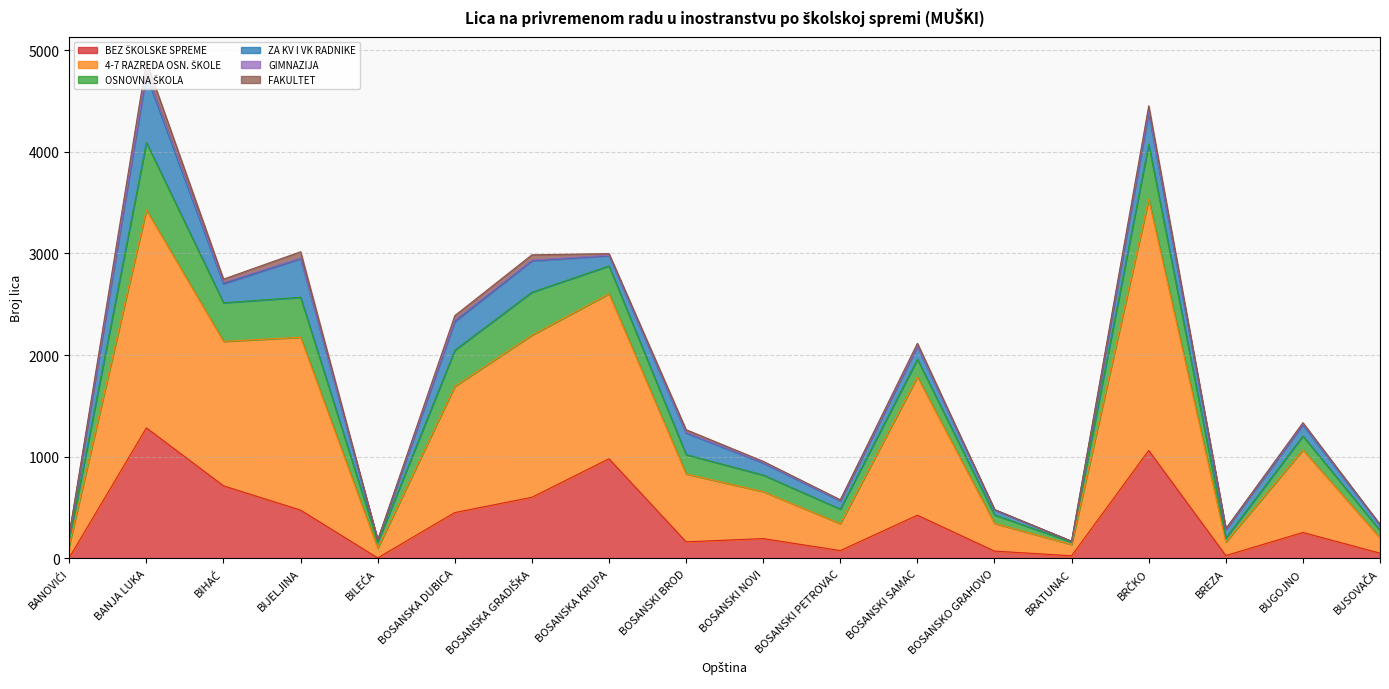

True or false: OSNOVNA ŠKOLA has more than 2 points higher than both neighbors.

True